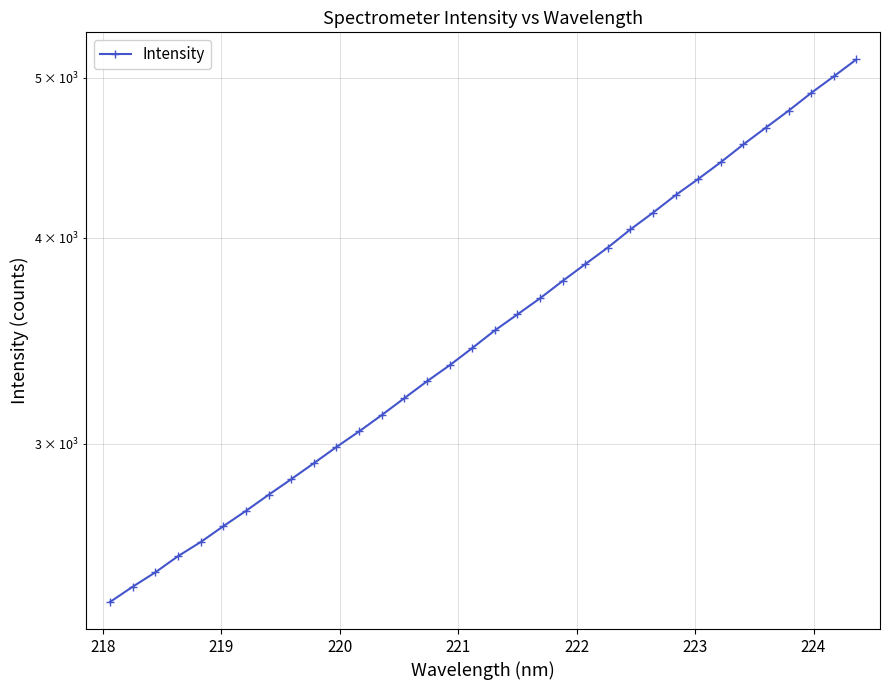

Reading right to left, transcribe all the data shown in this chart.

5130.5	5010.3	4895.7	4776.1	4665.3	4556.6	4444.9	4342.0	4245.1	4142.3	4046.6	3945.8	3855.0	3765.7	3675.5	3593.8	3514.3	3428.7	3347.2	3273.5	3197.3	3122.6	3052.2	2986.7	2919.8	2855.3	2793.7	2731.8	2673.8	2615.4	2564.4	2507.3	2457.4	2405.8